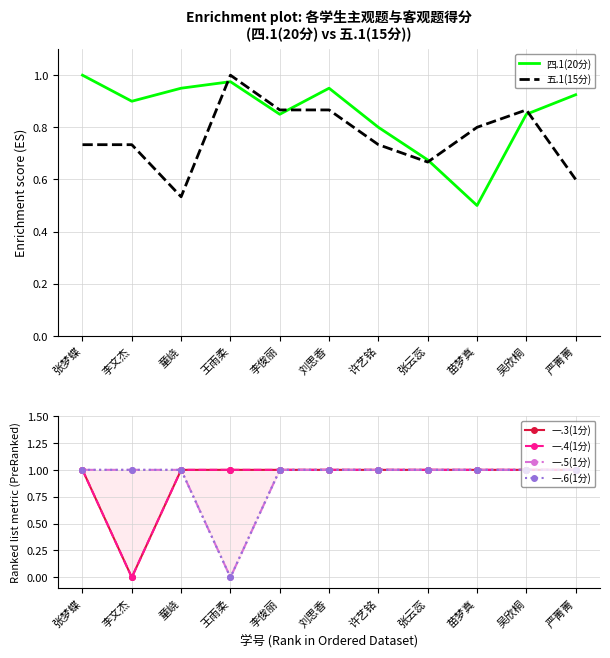

Which series has the largest range (max minus min)?

一.3(1分)